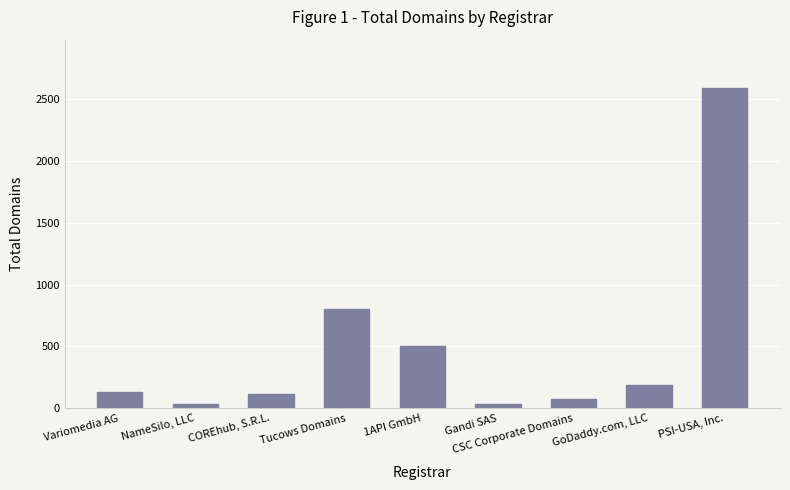

Rank the categories by value from lowest to highest.

NameSilo, LLC, Gandi SAS, CSC Corporate Domains, COREhub, S.R.L., Variomedia AG, GoDaddy.com, LLC, 1API GmbH, Tucows Domains, PSI-USA, Inc.